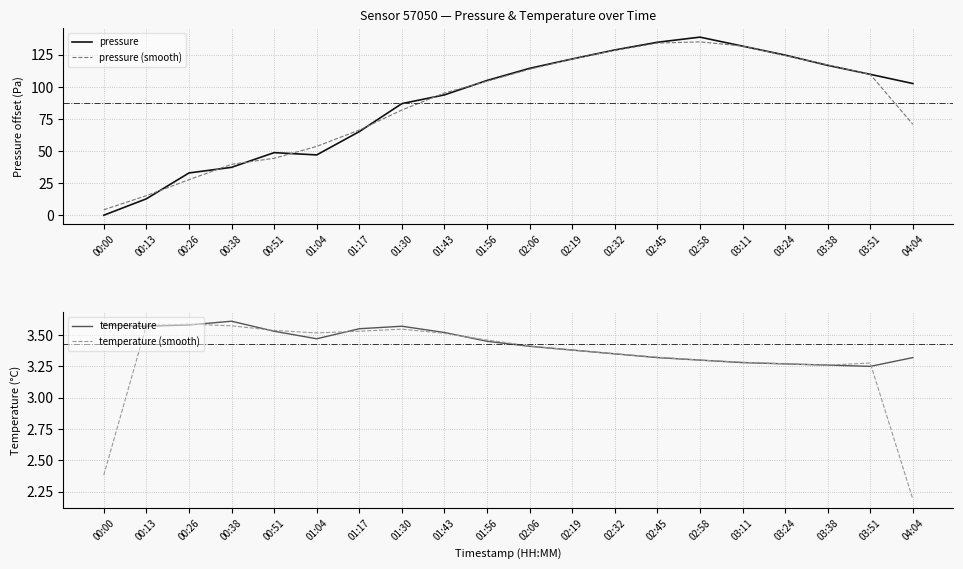

Which has a higher value, 03:51 or 02:06?

02:06